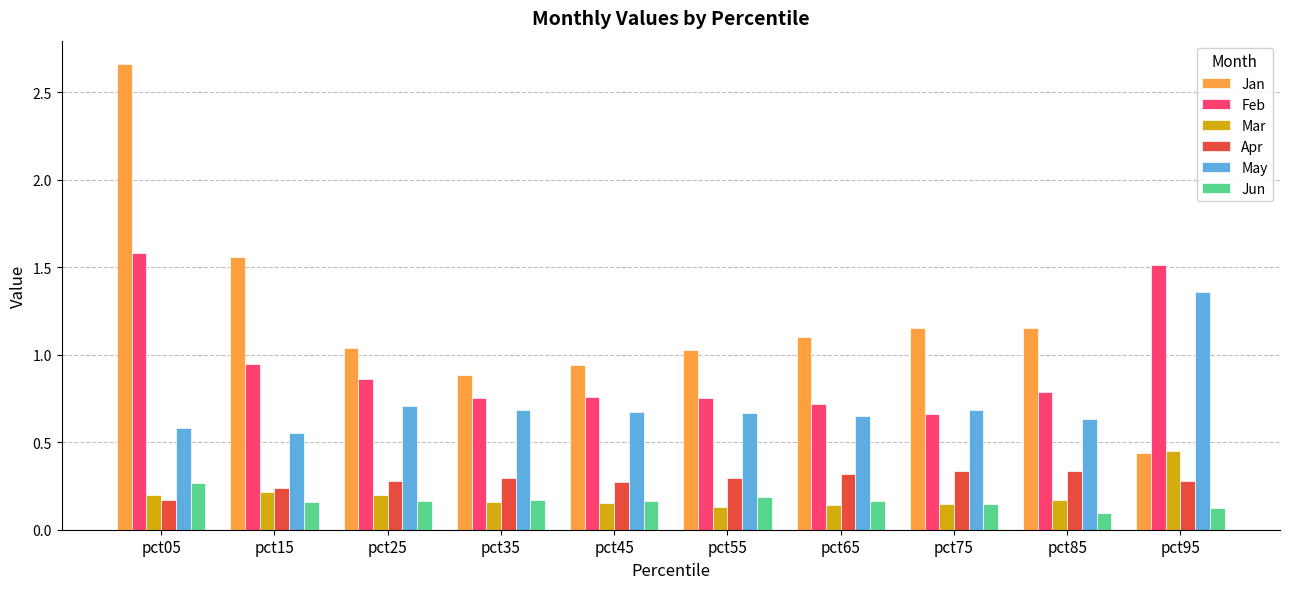

List the series in order of their peak value, lowest first.

Jun, Apr, Mar, May, Feb, Jan